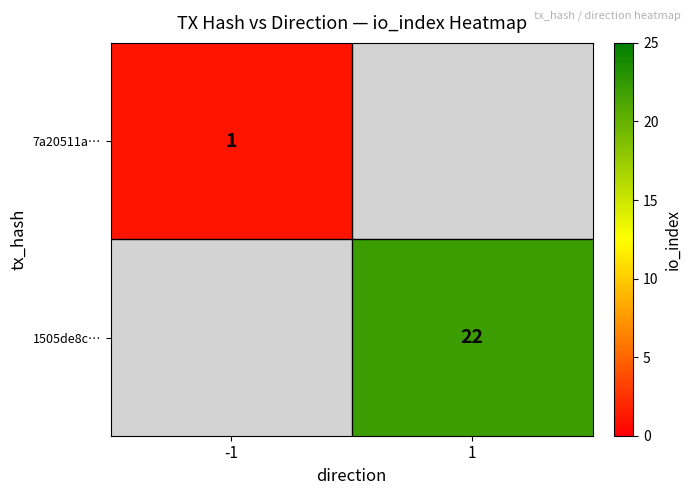

The value of 7a20511a… at -1 is 1. True or false?

True